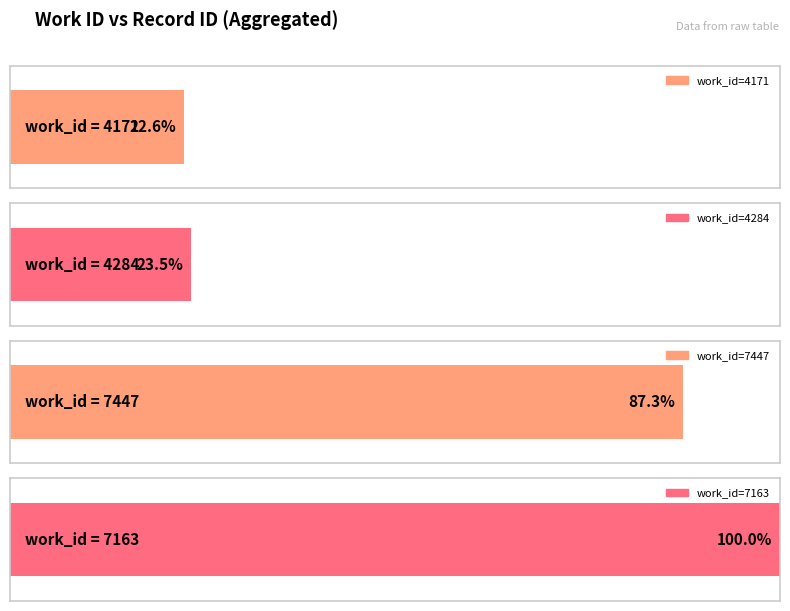

Between 7163 and 7447, which is larger?

7163